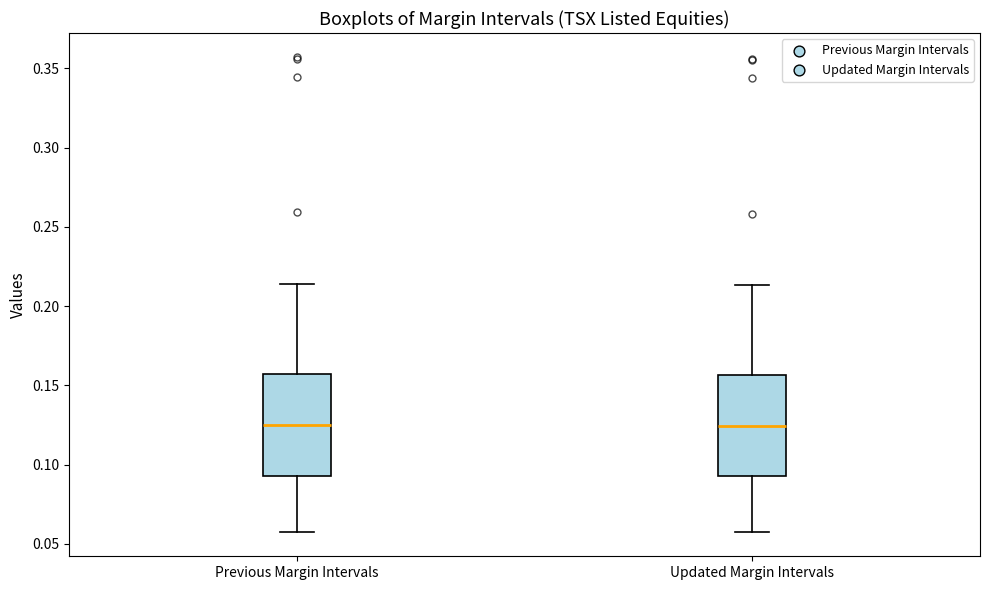

Reading left to right, transcribe this box plot: for each box, give where its median line is, the range the box spans, and where its two whiskers end, as read against the y-axis. The values are not printed on the chart, so give them approximately, as read against the axis.

Previous Margin Intervals: median 0.125, box 0.095 to 0.155, whiskers 0.055 to 0.215
Updated Margin Intervals: median 0.125, box 0.095 to 0.155, whiskers 0.055 to 0.215